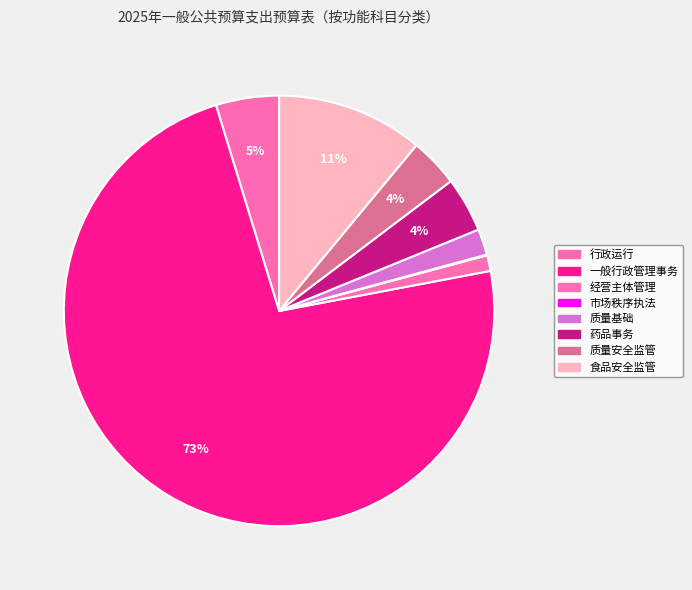

What percentage is the 行政运行 slice, to the nearest percent?

5%